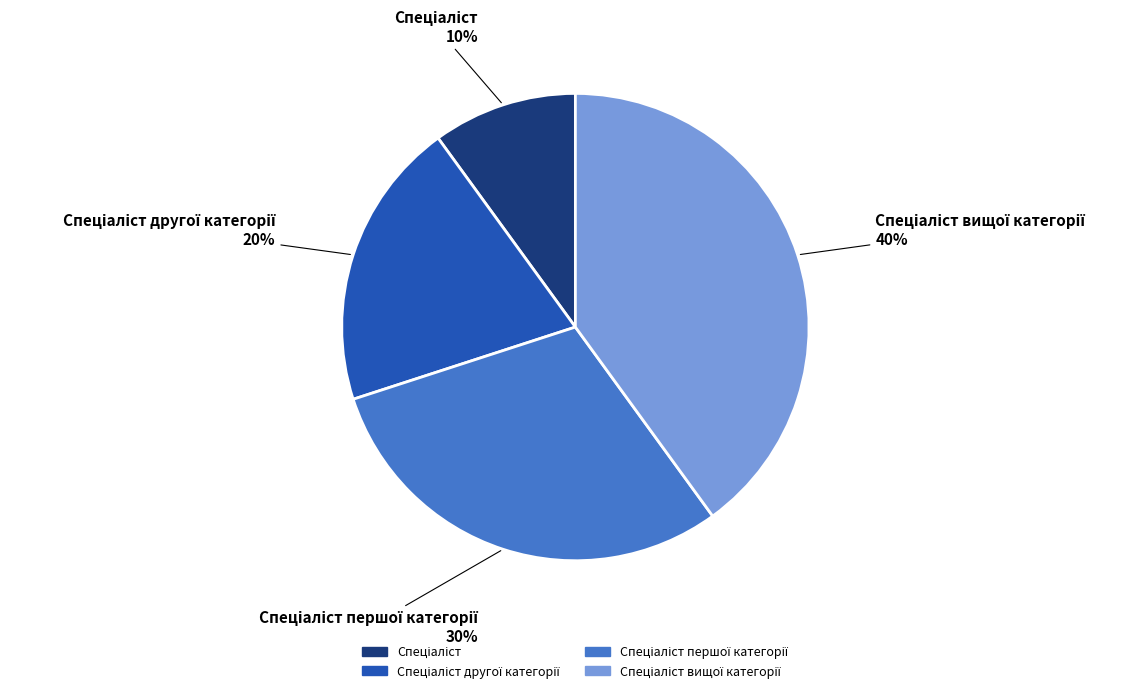

To the nearest percent, what is the average slice percentage?

25%